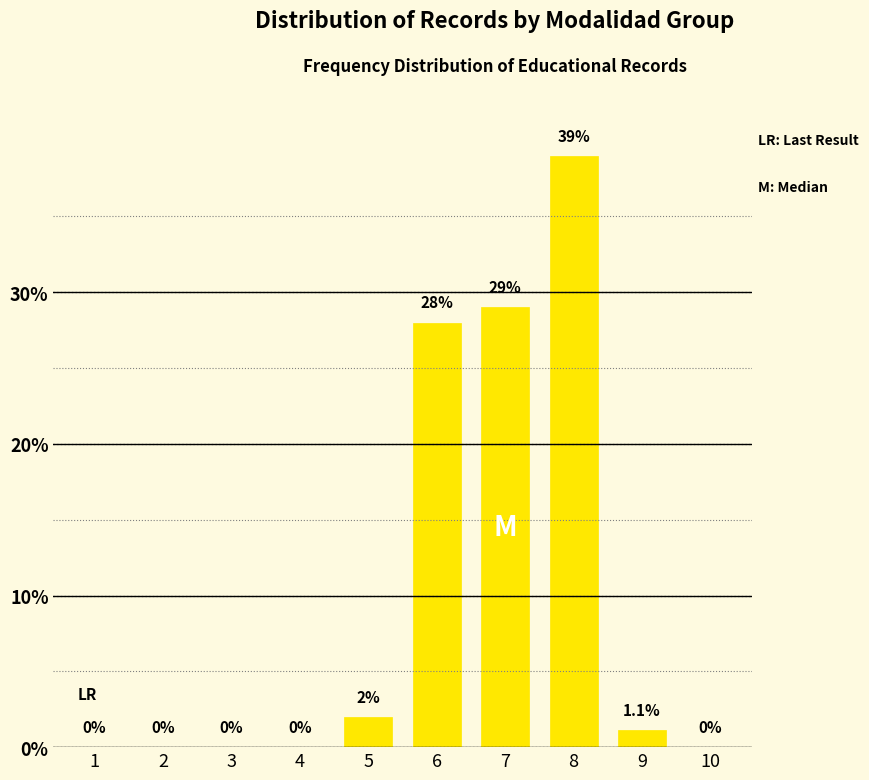

Reading right to left, extract all data points from this chart.

10=0.0	9=1.1	8=39.0	7=29.0	6=28.0	5=2.0	4=0.0	3=0.0	2=0.0	1=0.0